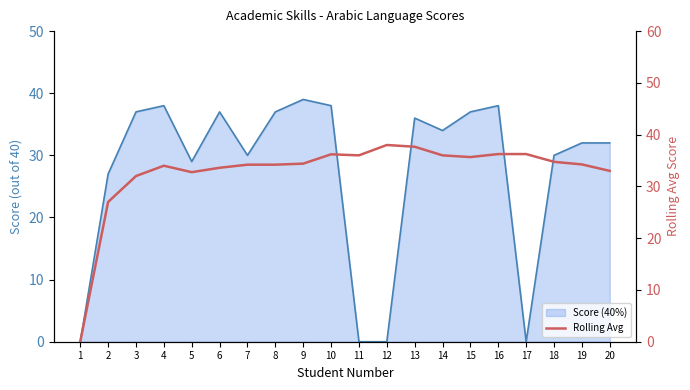

Is it true that the value at 8 is 34.2?

True